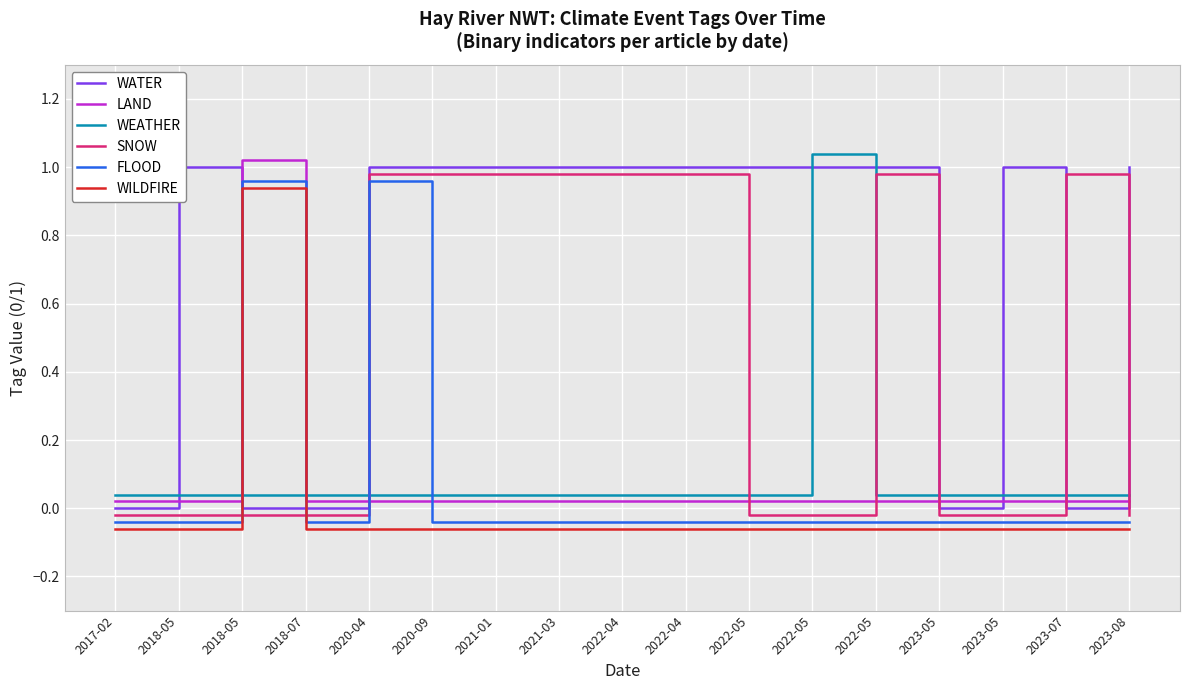

How many values in FLOOD are above zero?

2